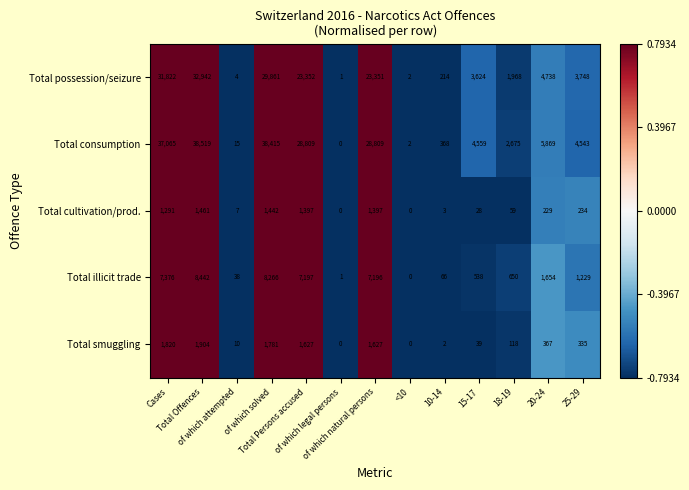

What is the highest value of the Total smuggling series?

1904